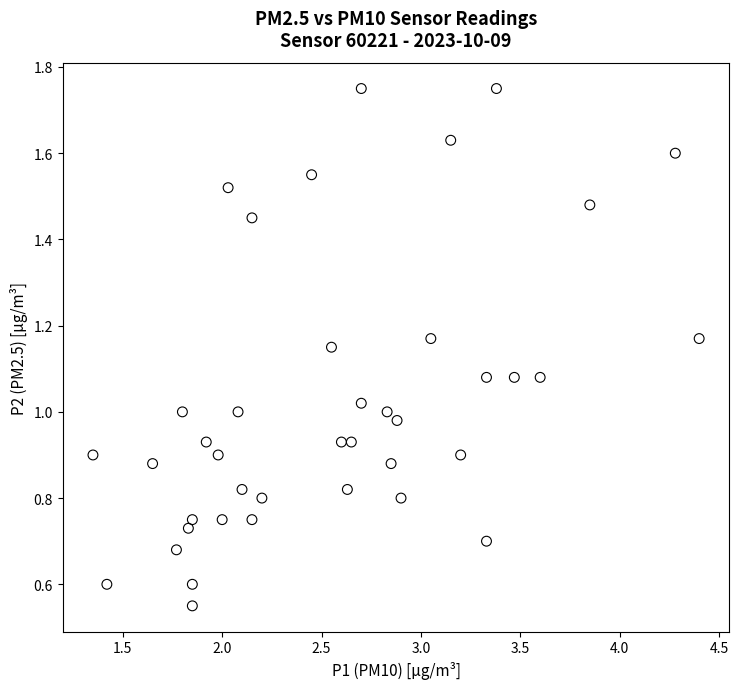

What is the range of X values (max minus min)?

3.1